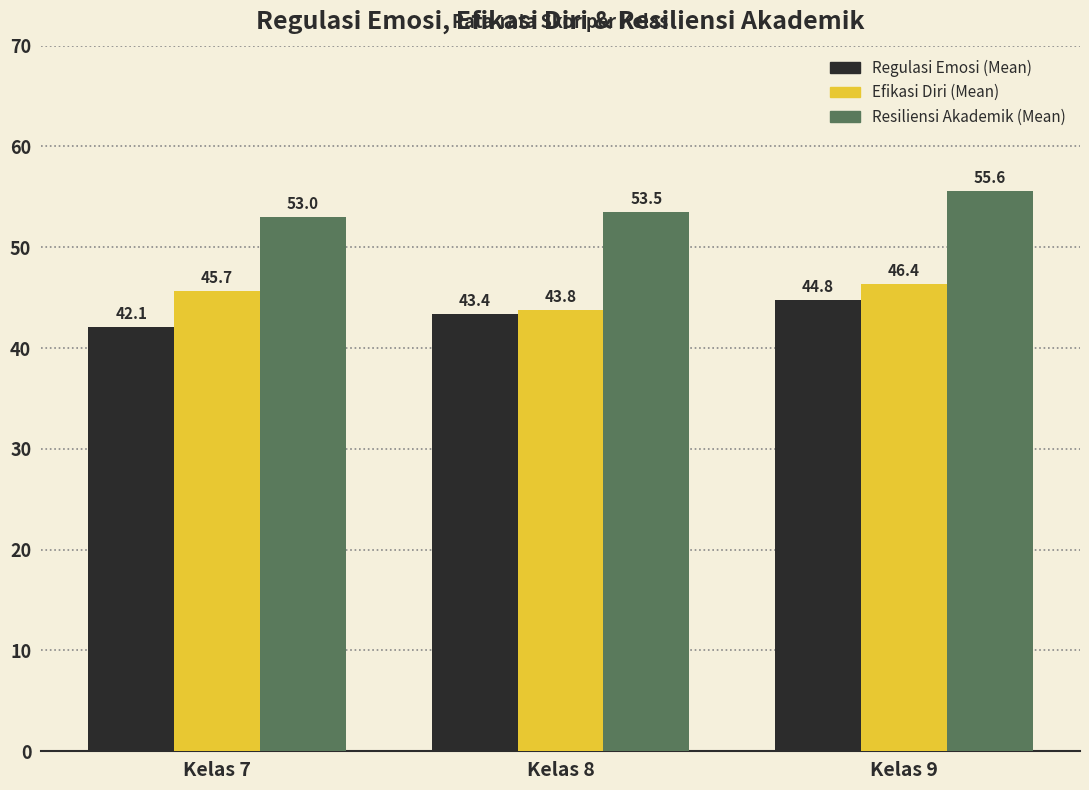

How many values in the Resiliensi Akademik (Mean) series exceed 53?

2